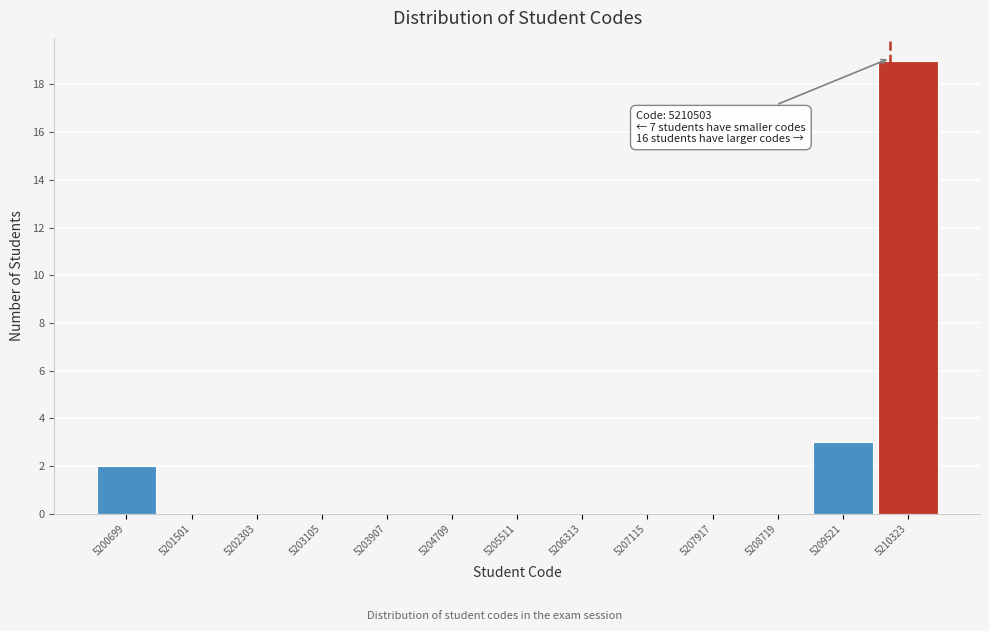

Reading right to left, extract all data points from this chart.

5210323=19	5209521=3	5208719=0	5207917=0	5207115=0	5206313=0	5205511=0	5204709=0	5203907=0	5203105=0	5202303=0	5201501=0	5200699=2